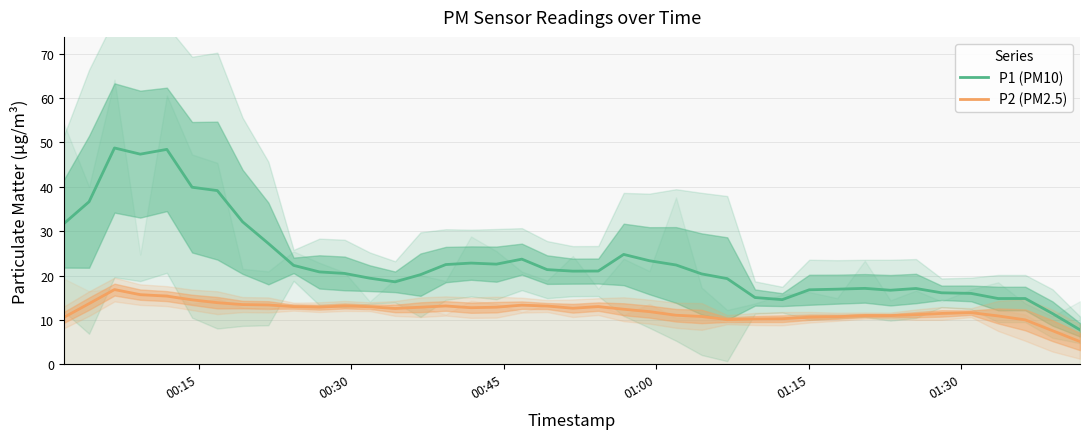

How many series are shown in this chart?

2